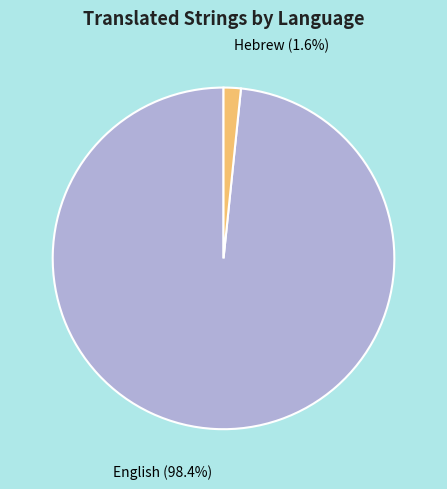

Count the number of slices in the pie.

2